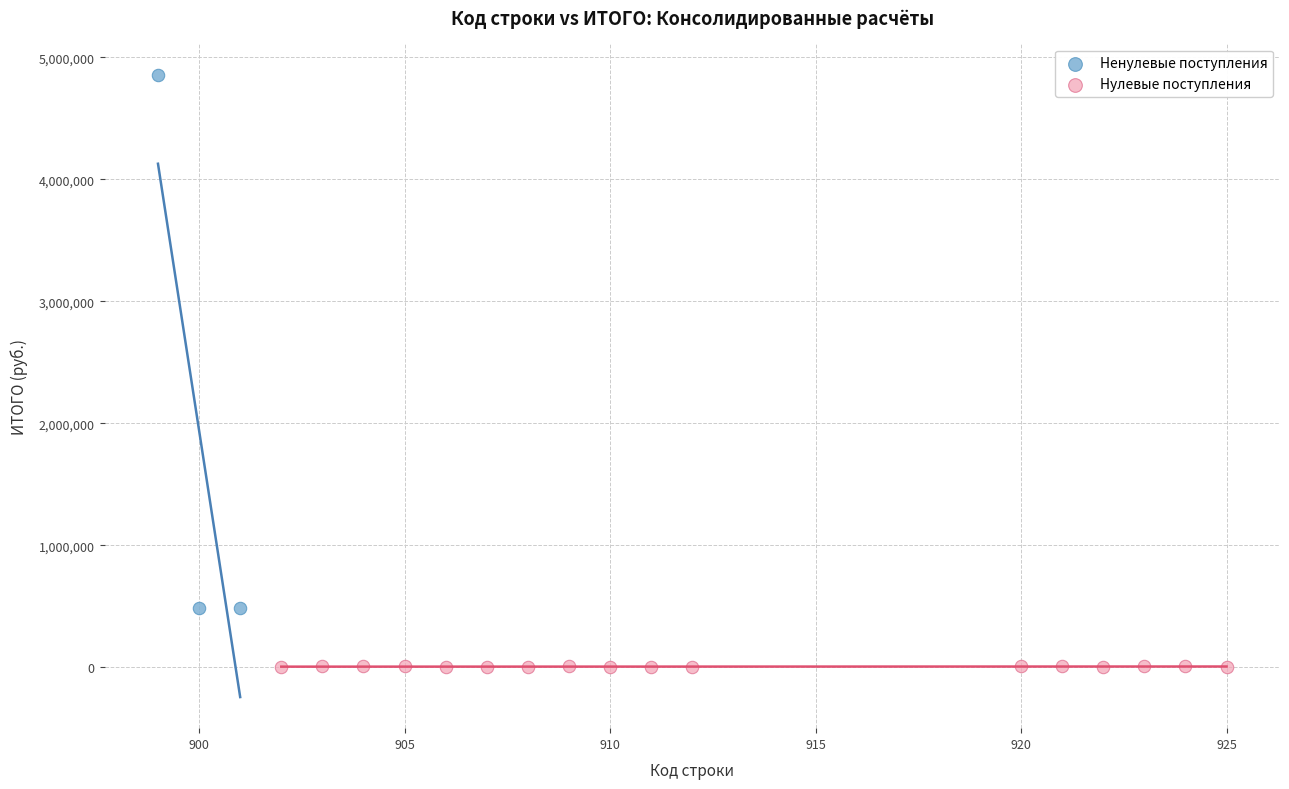

Which series reaches the minimum Y coordinate?

Нулевые поступления